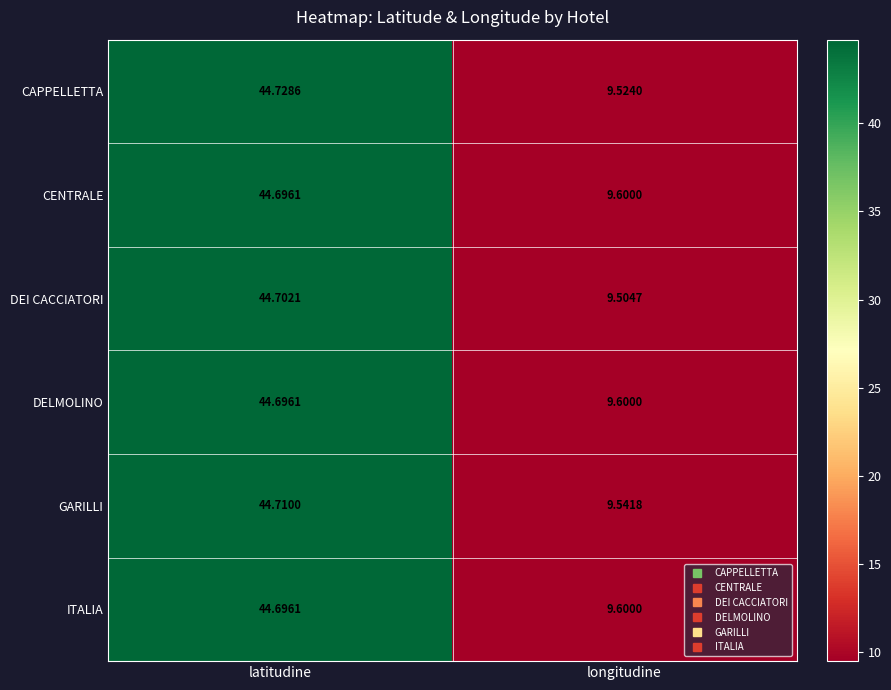

Which series has the widest spread of values?

CAPPELLETTA